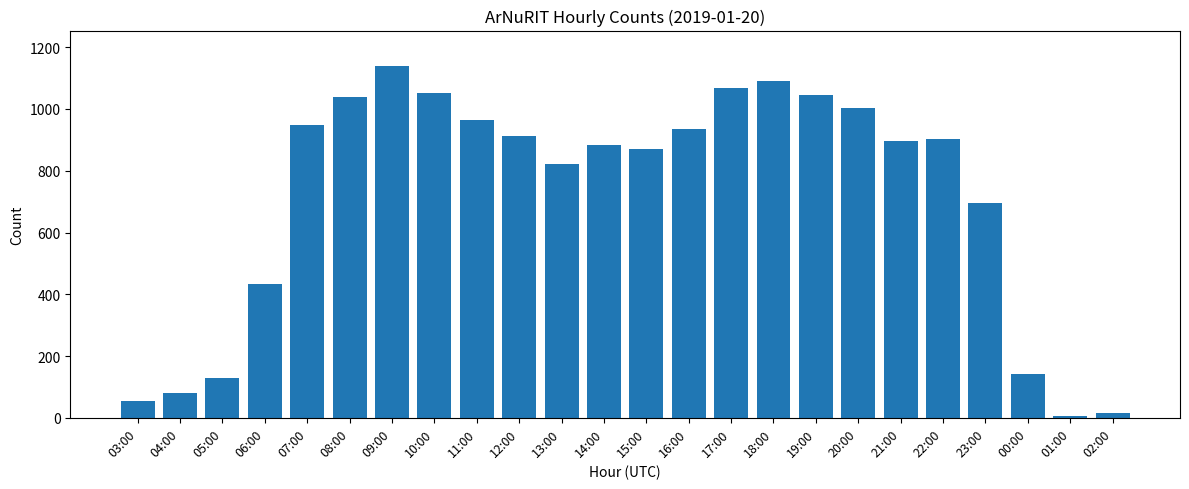

How many series are shown in this chart?

1